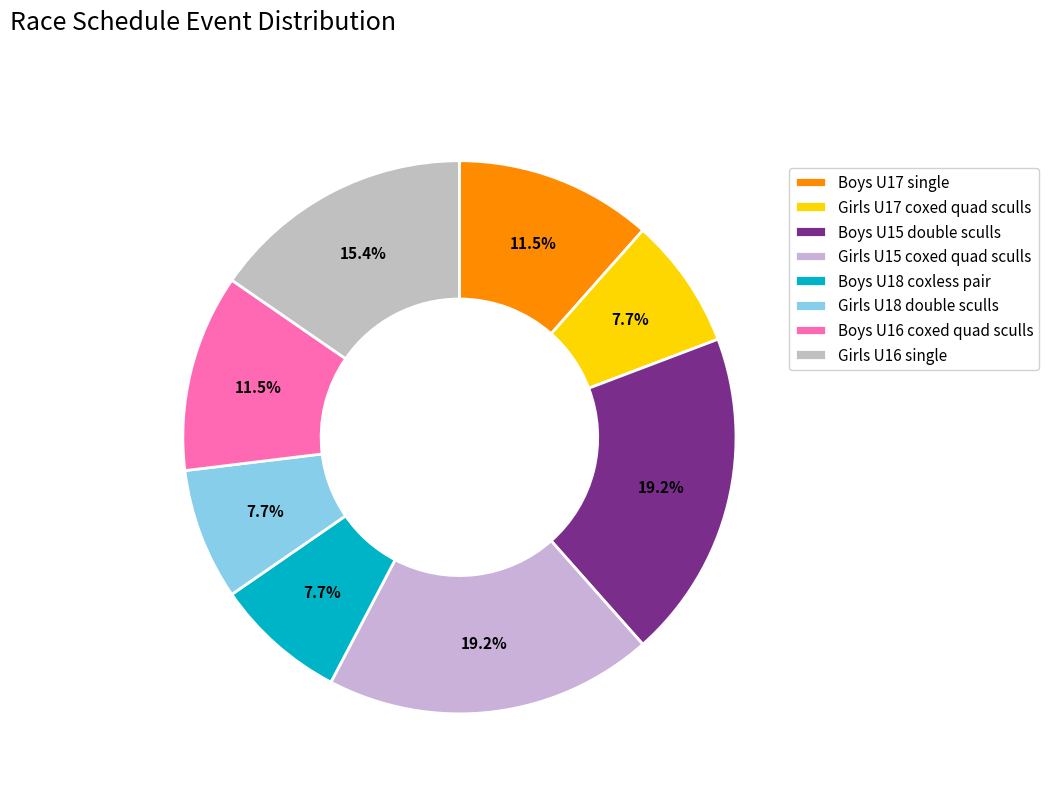

How many slices are in this pie chart?

8